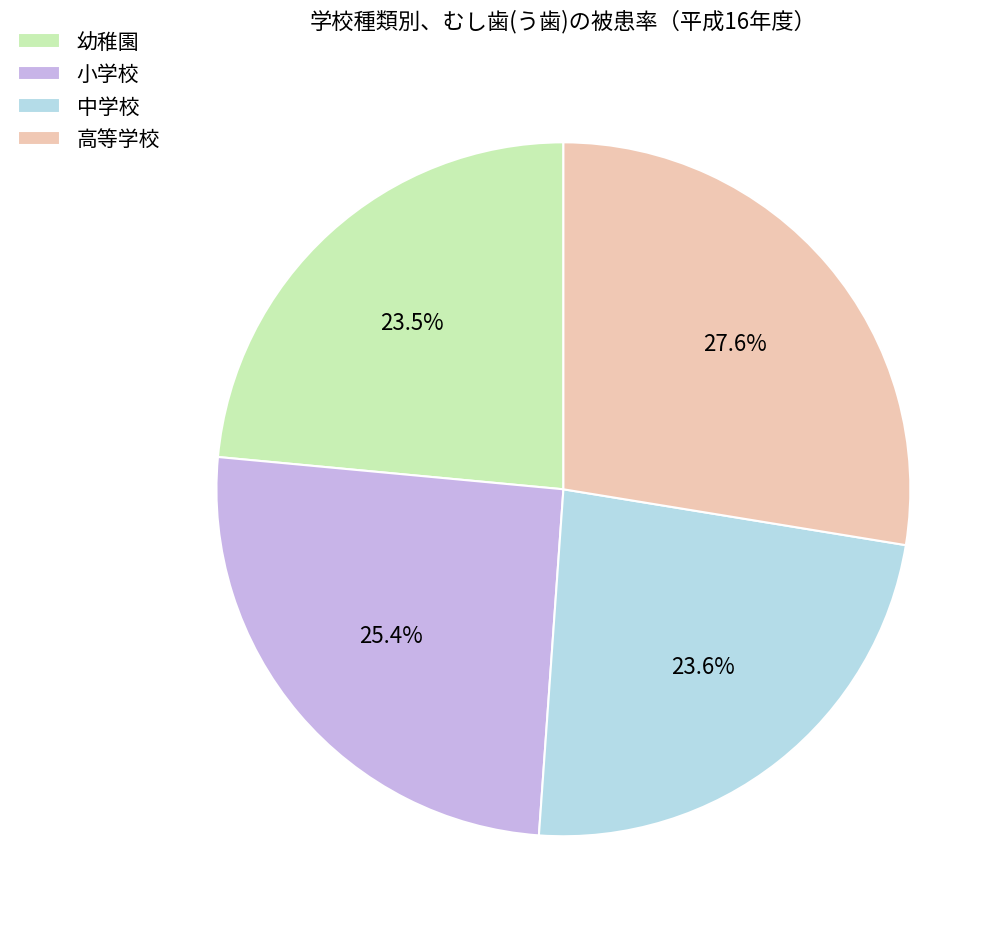

To the nearest percent, what is the difference between the 小学校 and 幼稚園 slice percentages?

2%